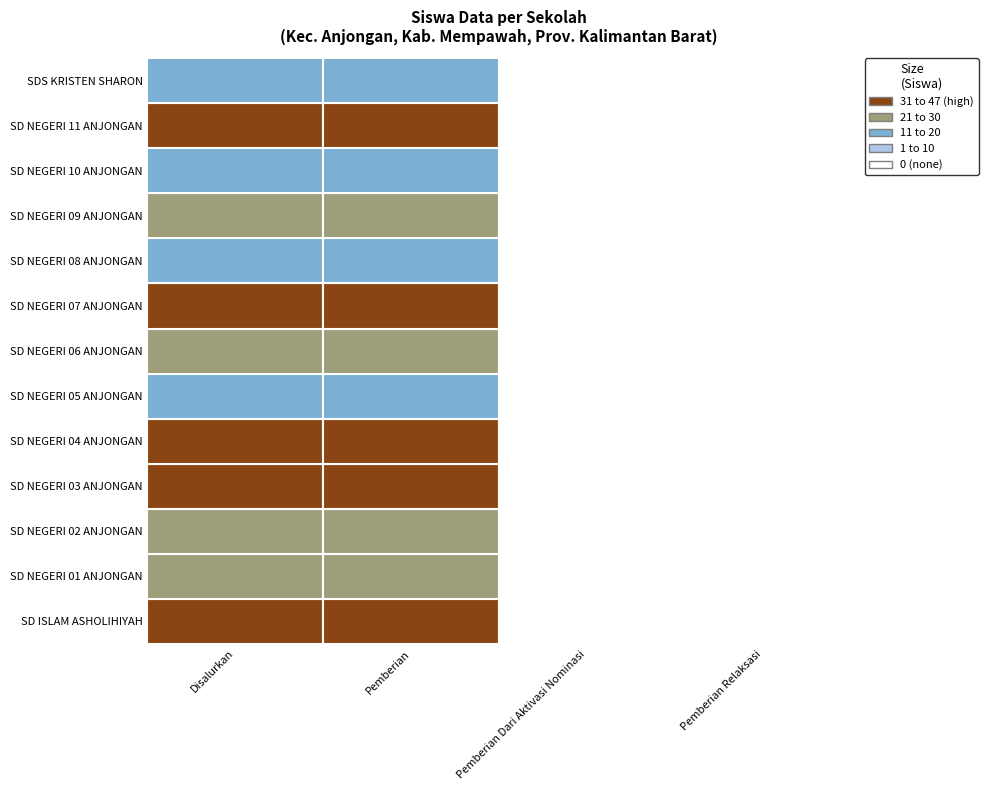

Reading left to right, list all the values displayed in this chart.

SD ISLAM ASHOLIHIYAH: 31	31	0	0
SD NEGERI 01 ANJONGAN: 27	27	0	0
SD NEGERI 02 ANJONGAN: 20	20	0	0
SD NEGERI 03 ANJONGAN: 31	31	0	0
SD NEGERI 04 ANJONGAN: 43	43	0	0
SD NEGERI 05 ANJONGAN: 18	18	0	0
SD NEGERI 06 ANJONGAN: 26	26	0	0
SD NEGERI 07 ANJONGAN: 33	33	0	0
SD NEGERI 08 ANJONGAN: 19	19	0	0
SD NEGERI 09 ANJONGAN: 21	21	0	0
SD NEGERI 10 ANJONGAN: 15	15	0	0
SD NEGERI 11 ANJONGAN: 47	47	0	0
SDS KRISTEN SHARON: 12	12	0	0